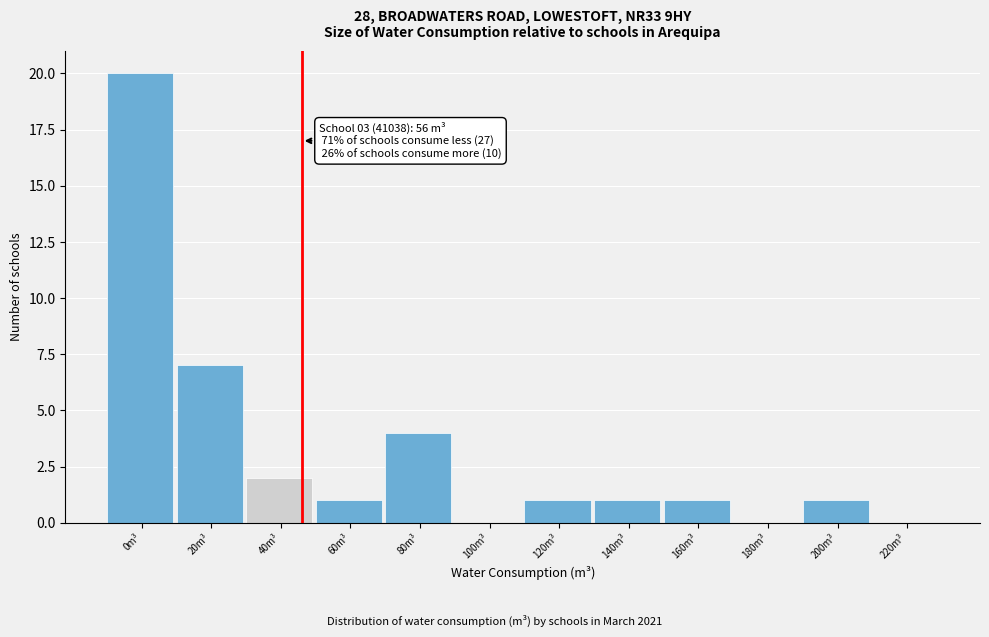

Reading left to right, transcribe all the data shown in this chart.

0m³=20	20m³=7	40m³=2	60m³=1	80m³=4	100m³=0	120m³=1	140m³=1	160m³=1	180m³=0	200m³=1	220m³=0